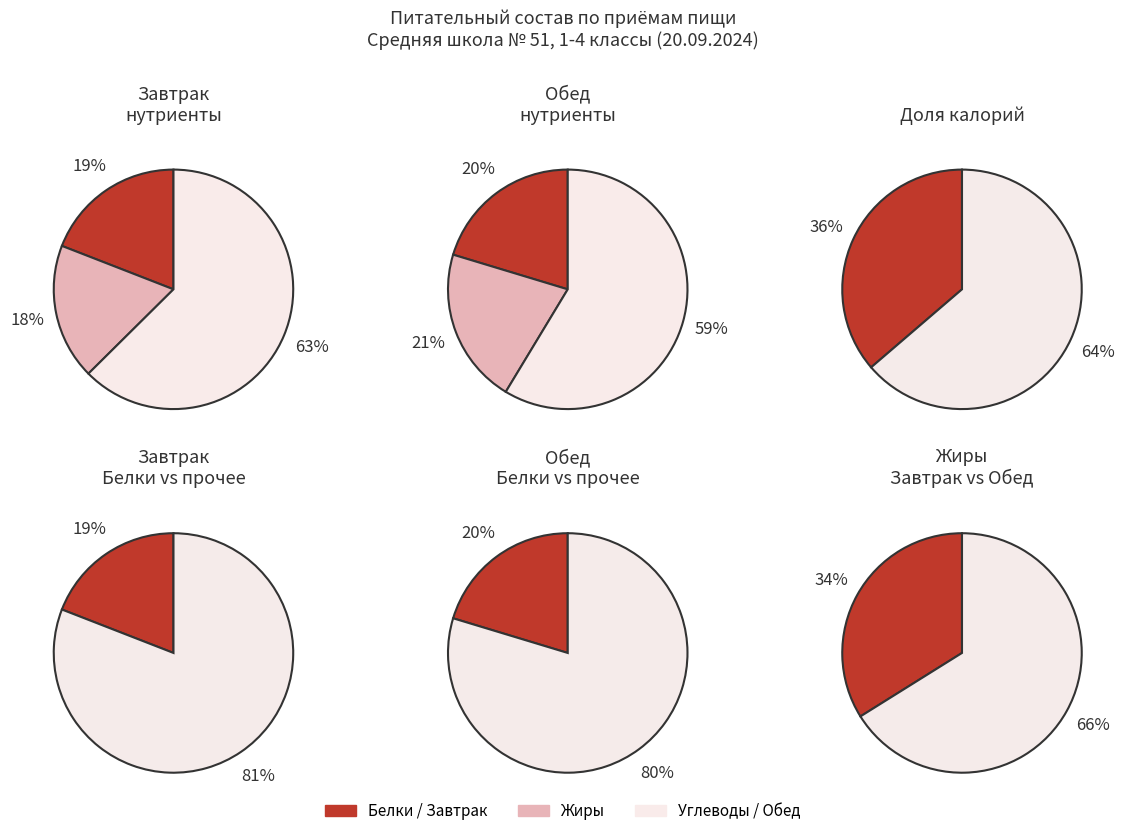

Between Жиры and Углеводы, which is larger?

Углеводы